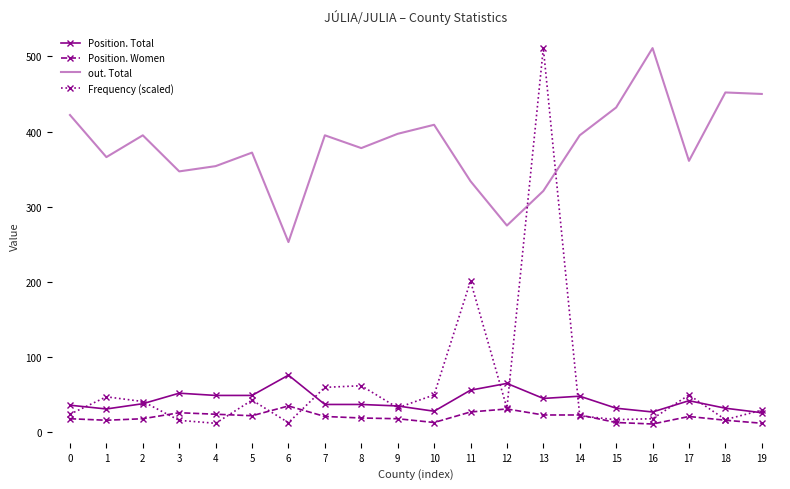

Where does the Position. Women series first go above 21?

3